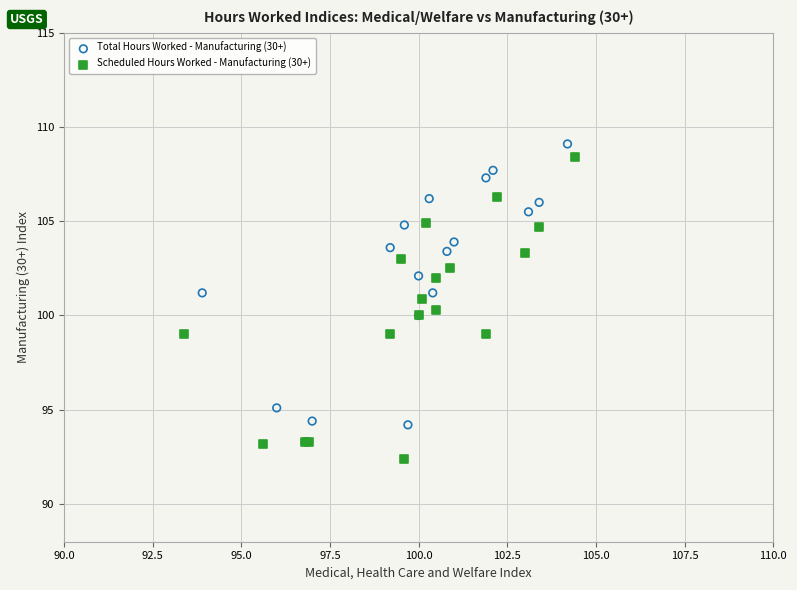

Which series reaches the minimum Y coordinate?

Scheduled Hours Worked - Manufacturing (30+)